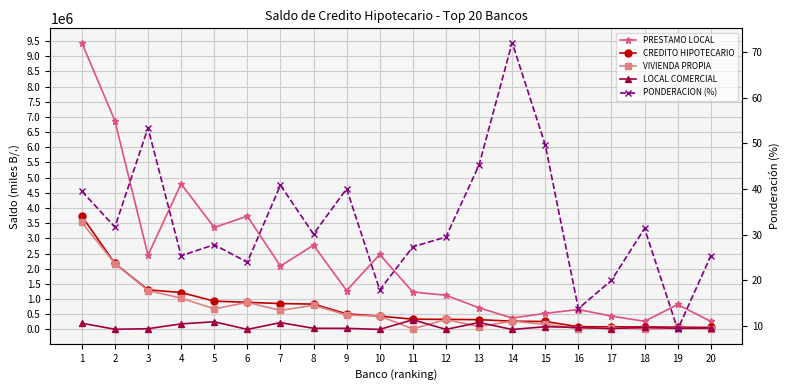

What is the value of the CREDITO HIPOTECARIO point at the 18th from the left?

84099.3